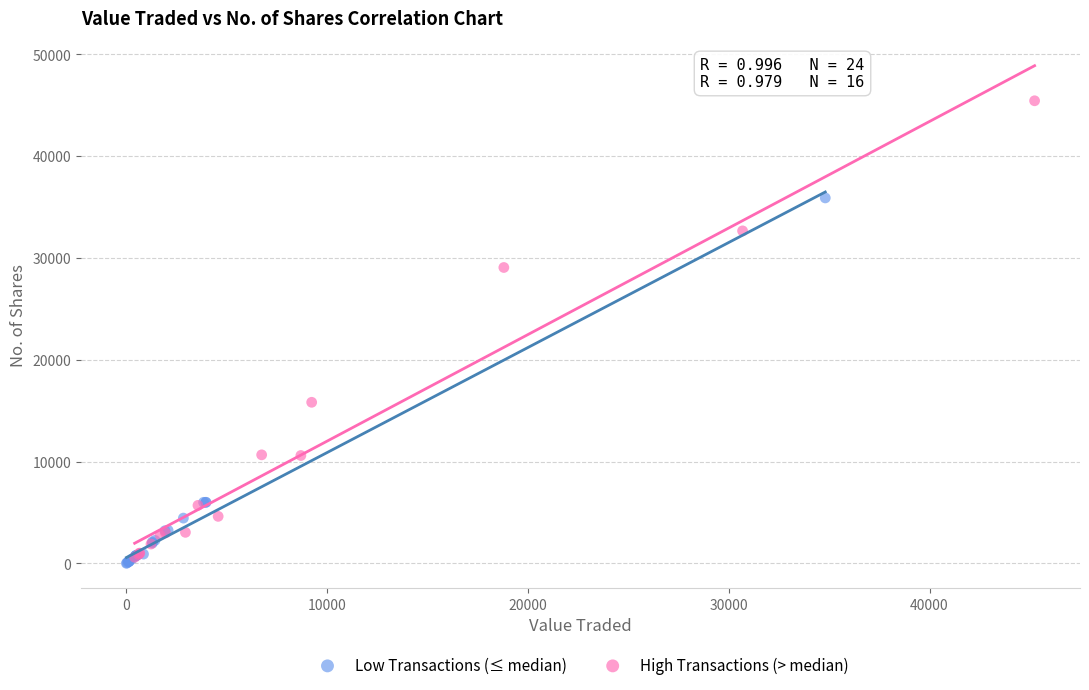

Which series has the largest Y range (max minus min)?

High Transactions (> median)